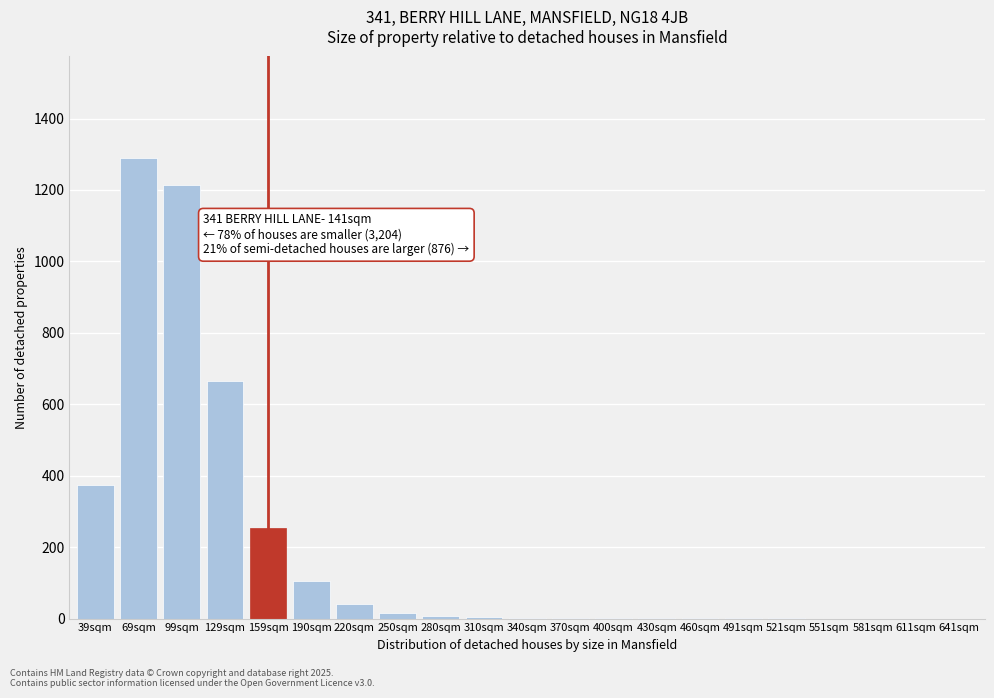

What is the maximum value shown in the chart?

1290